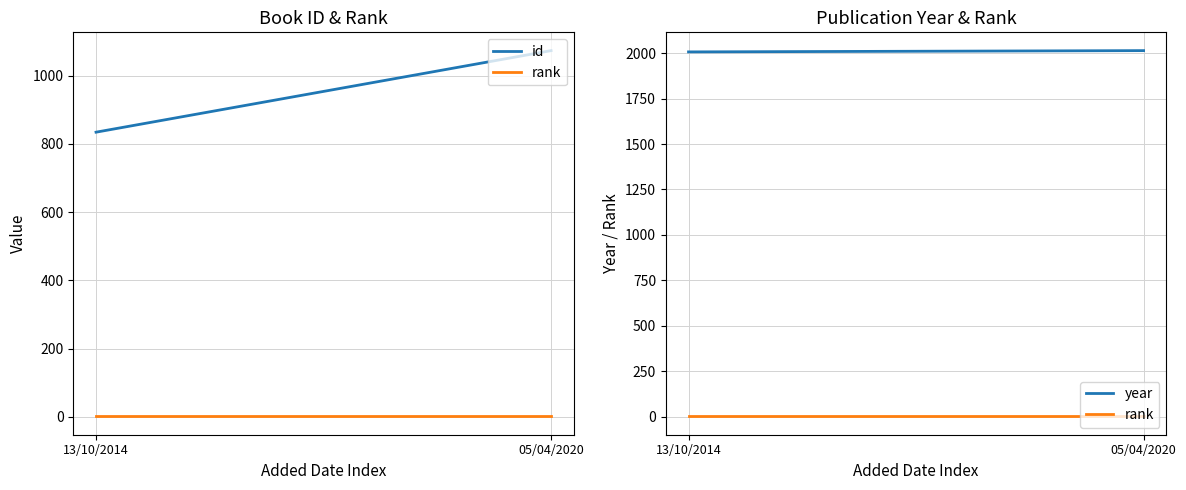

What is the difference between the maximum and minimum values in the year series?

7